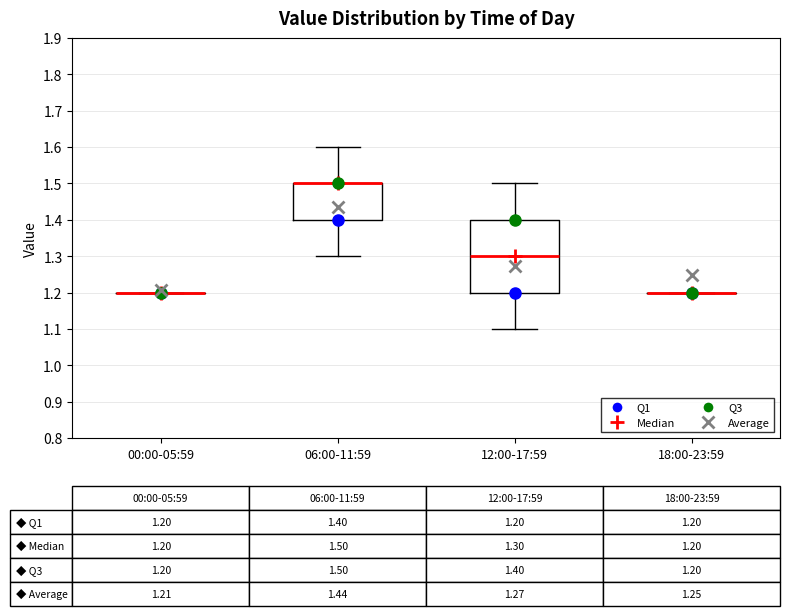

Comparing the boxes themselves (not the whiskers), which one is the tallest?

12:00-17:59